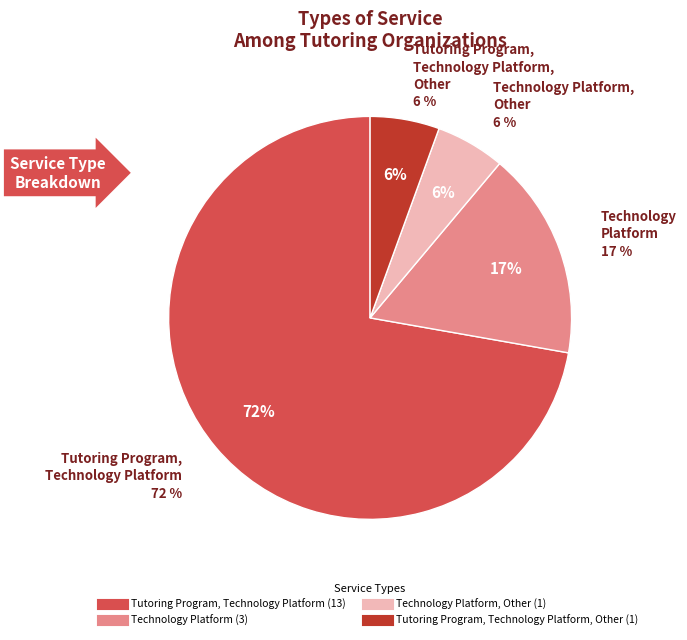

Is it true that Technology Platform is 3% of the pie?

False